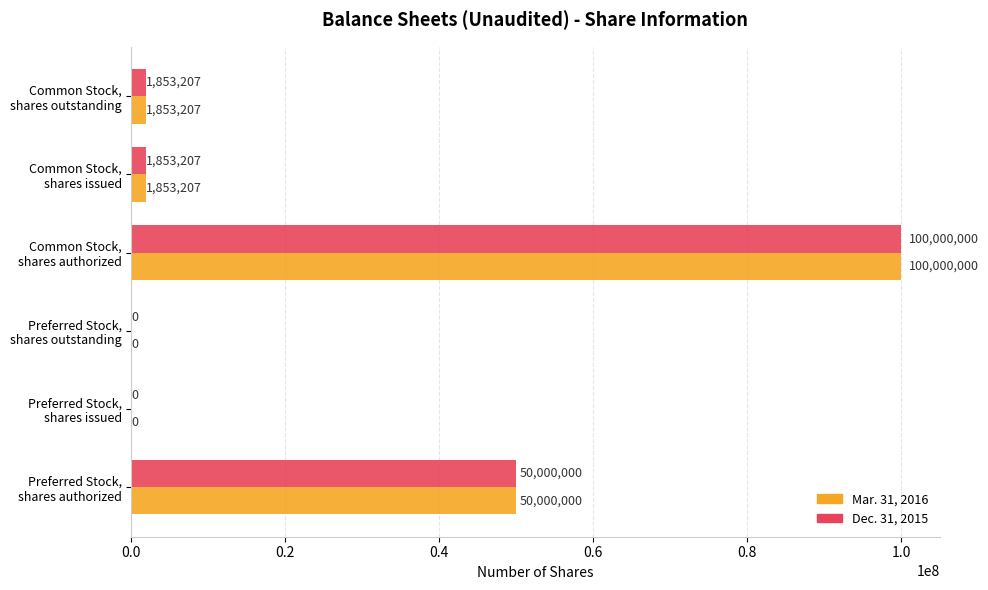

What is the greatest value displayed?

100000000